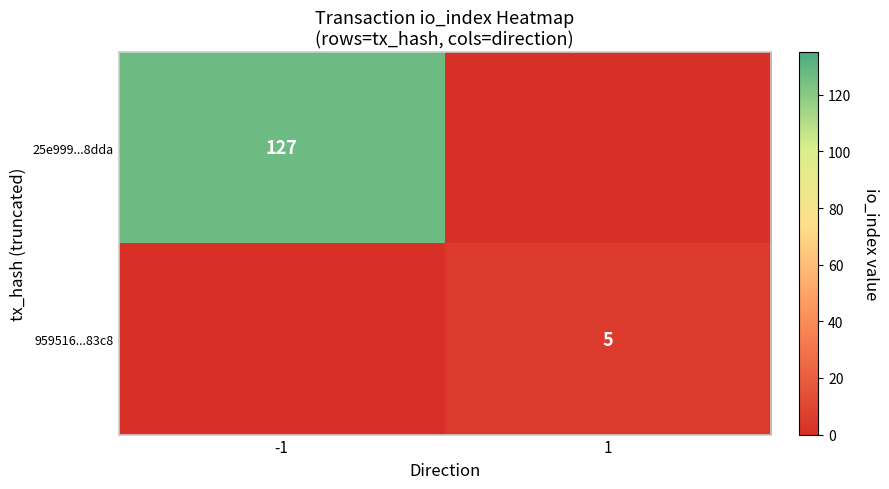

True or false: 25e999...8dda has a value of 58 at -1.

False